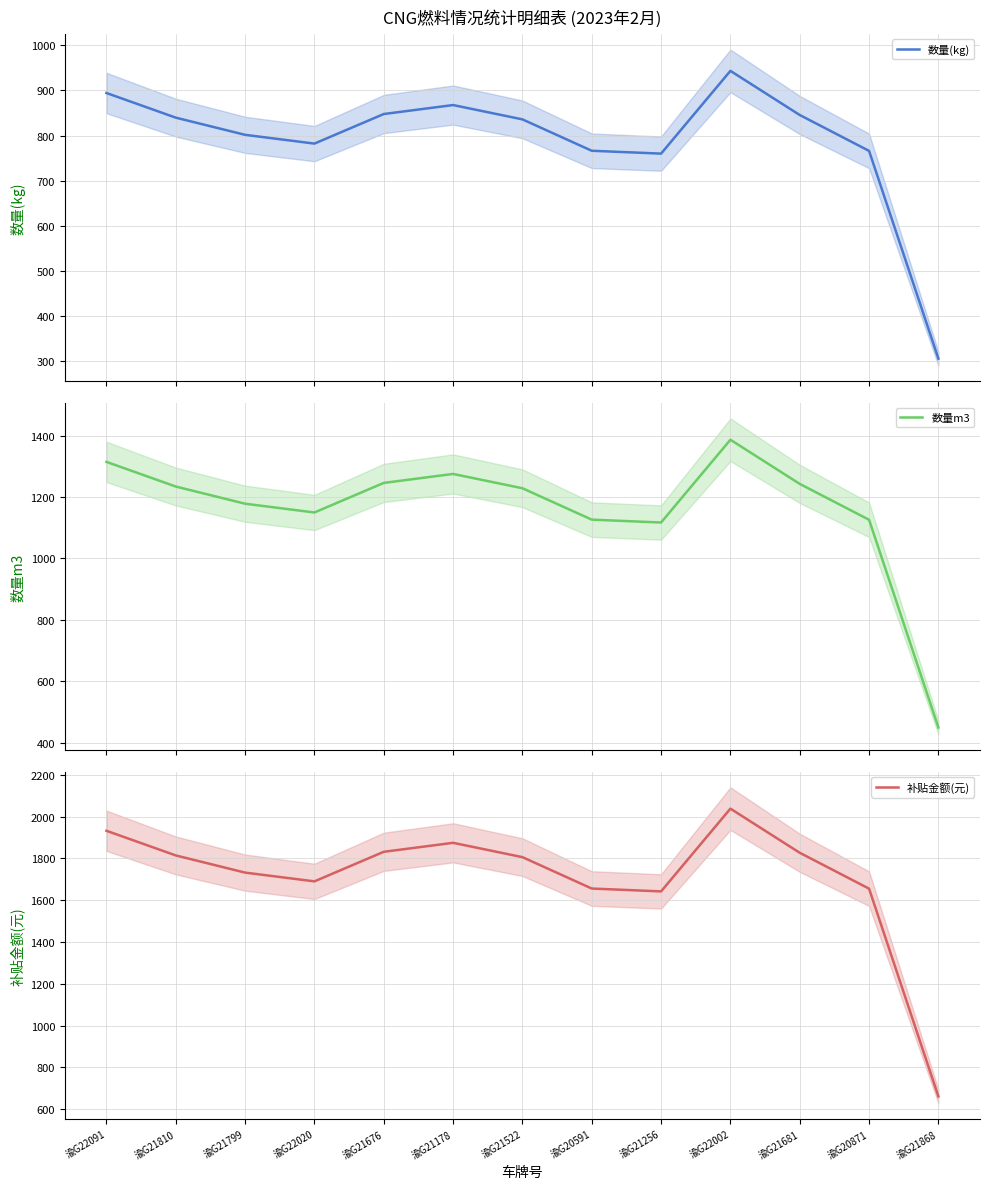

What is the spread (max minus min) of values at 渝G22020?

907.9